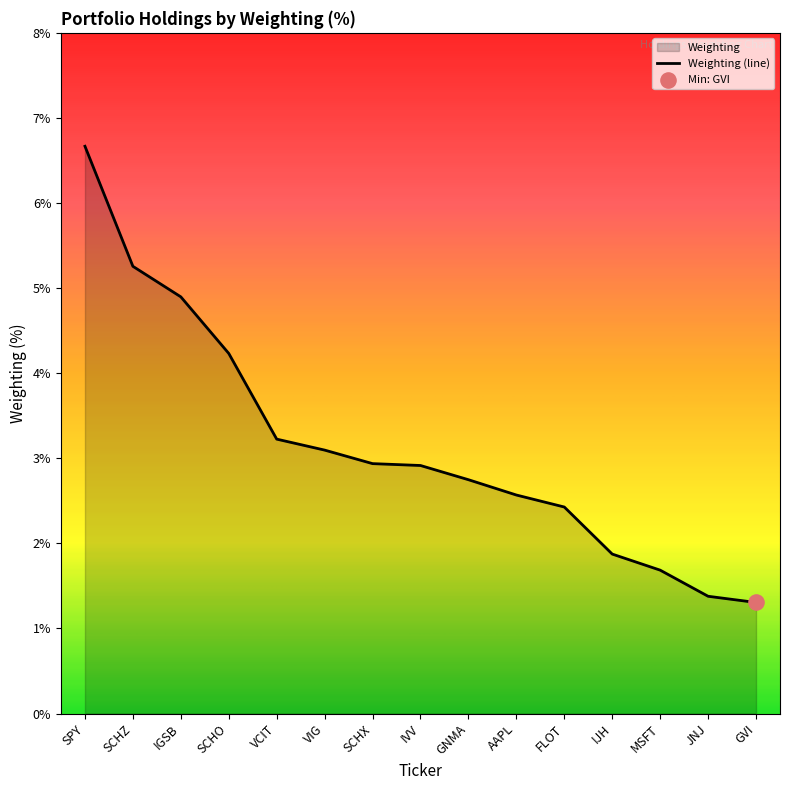

Approximately how many times larger is the value at SPY compared to VCIT?

2.1